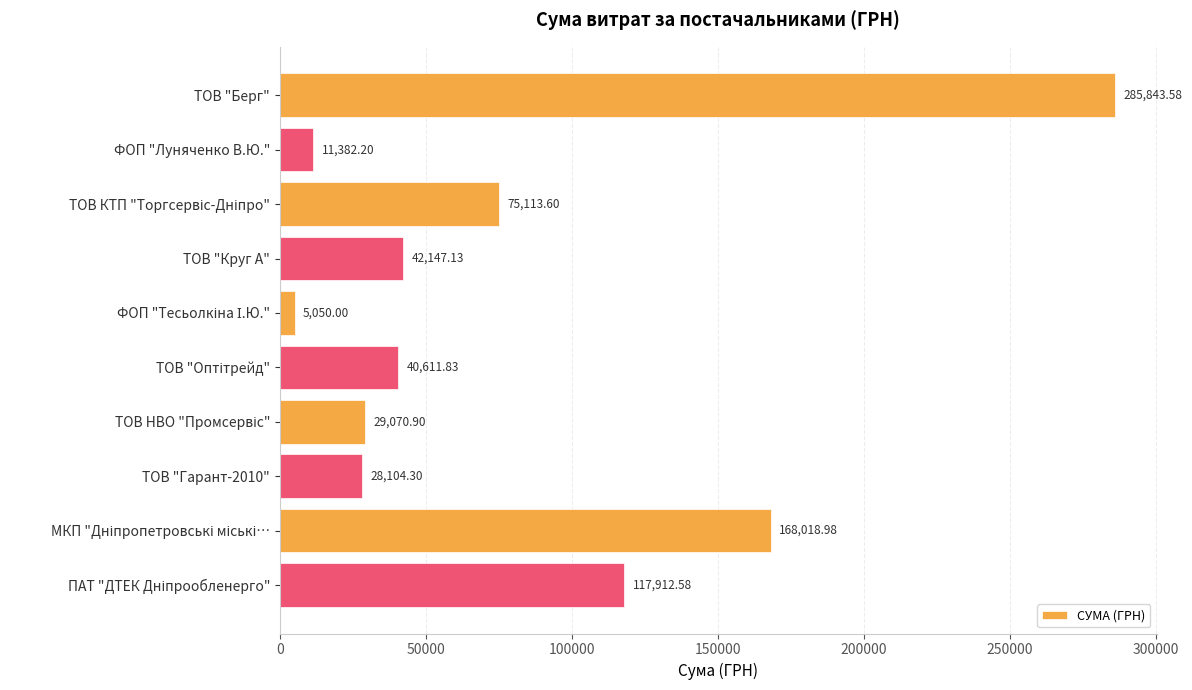

What is the difference between the maximum and second lowest values?

274461.4